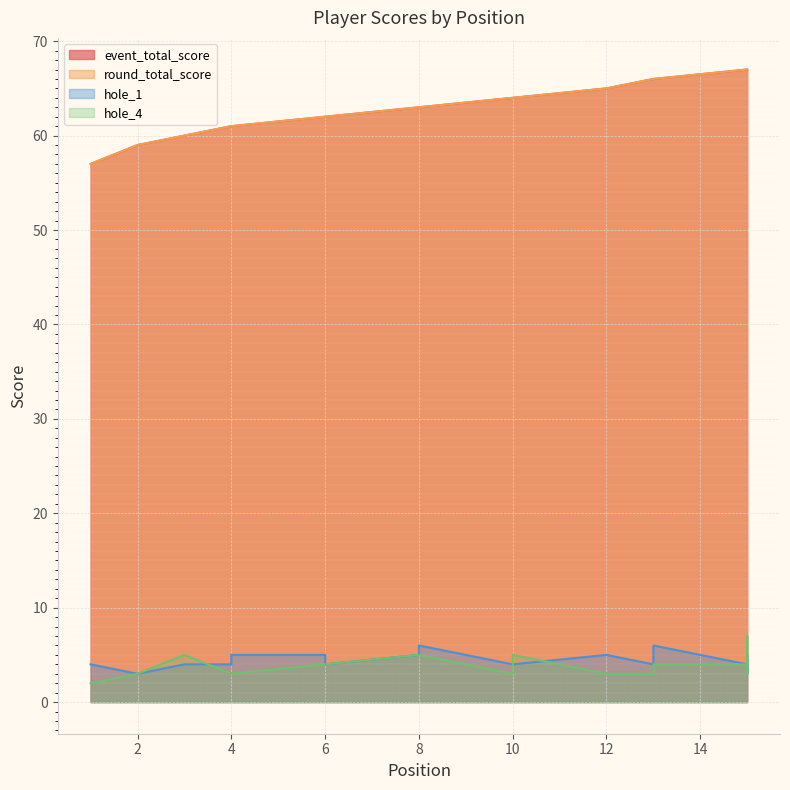

Reading right to left, transcribe all the data shown in this chart.

event_total_score: 15=67	15=67	15=67	15=67	15=67	15=67	13=66	13=66	12=65	10=64	10=64	8=63	8=63	6=62	6=62	4=61	4=61	3=60	2=59	1=57
round_total_score: 15=67	15=67	15=67	15=67	15=67	15=67	13=66	13=66	12=65	10=64	10=64	8=63	8=63	6=62	6=62	4=61	4=61	3=60	2=59	1=57
hole_1: 15=5	15=5	15=5	15=4	15=3	15=4	13=6	13=4	12=5	10=4	10=4	8=6	8=5	6=4	6=5	4=5	4=4	3=4	2=3	1=4
hole_4: 15=4	15=3	15=4	15=4	15=7	15=4	13=4	13=3	12=3	10=5	10=3	8=5	8=5	6=4	6=4	4=3	4=3	3=5	2=3	1=2